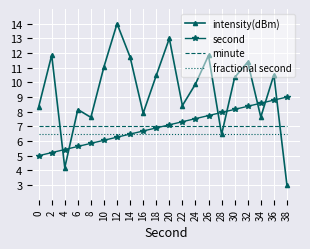

True or false: minute has a value of 7.0 at 2.

True